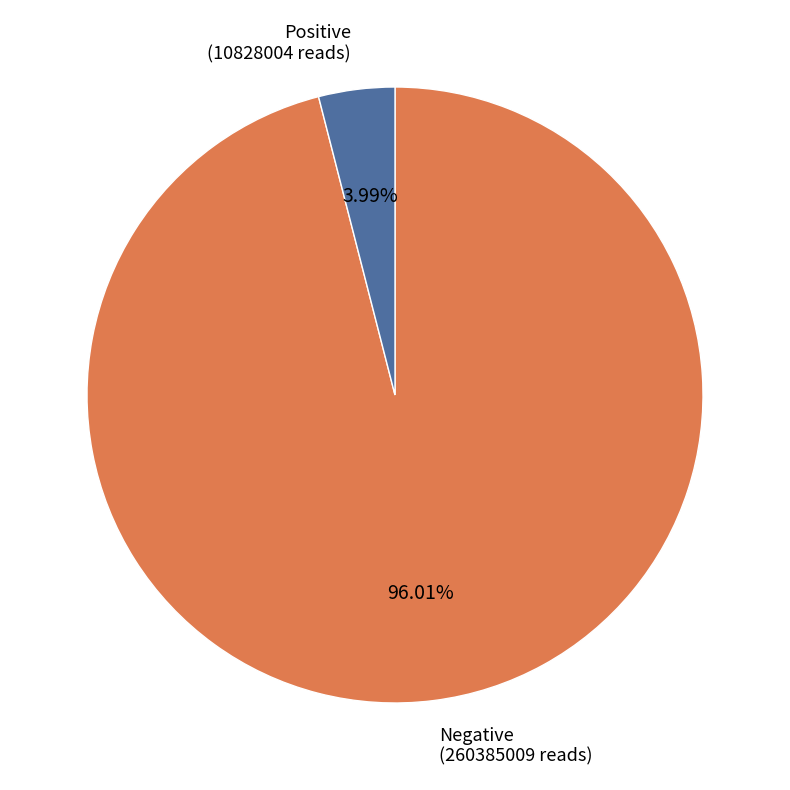

How many segments does this pie chart have?

2